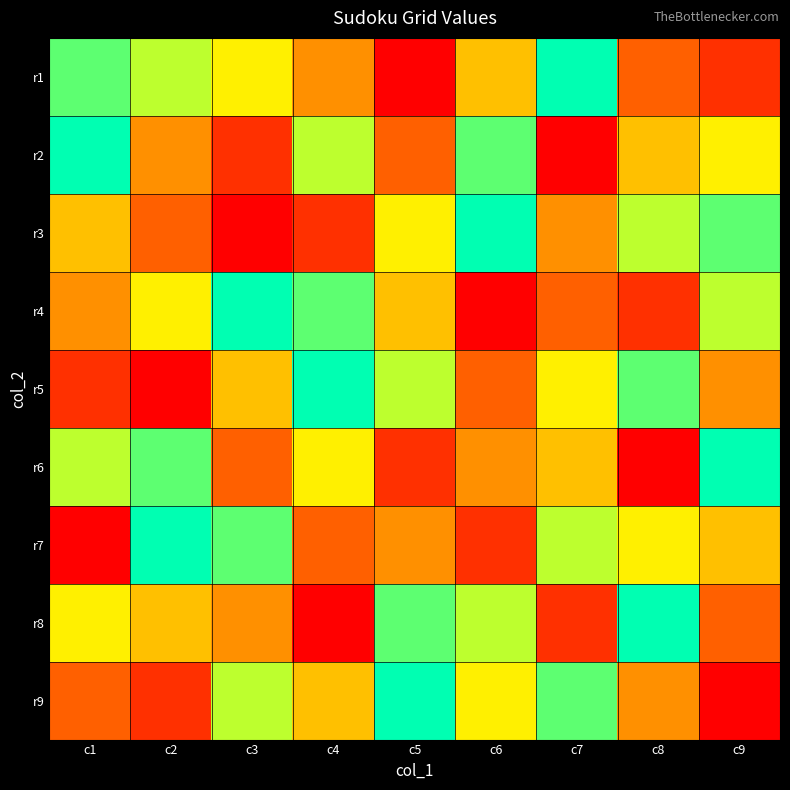

Reading left to right, what are all the values shown in this chart?

r1: c1=8	c2=7	c3=6	c4=4	c5=1	c6=5	c7=9	c8=3	c9=2
r2: c1=9	c2=4	c3=2	c4=7	c5=3	c6=8	c7=1	c8=5	c9=6
r3: c1=5	c2=3	c3=1	c4=2	c5=6	c6=9	c7=4	c8=7	c9=8
r4: c1=4	c2=6	c3=9	c4=8	c5=5	c6=1	c7=3	c8=2	c9=7
r5: c1=2	c2=1	c3=5	c4=9	c5=7	c6=3	c7=6	c8=8	c9=4
r6: c1=7	c2=8	c3=3	c4=6	c5=2	c6=4	c7=5	c8=1	c9=9
r7: c1=1	c2=9	c3=8	c4=3	c5=4	c6=2	c7=7	c8=6	c9=5
r8: c1=6	c2=5	c3=4	c4=1	c5=8	c6=7	c7=2	c8=9	c9=3
r9: c1=3	c2=2	c3=7	c4=5	c5=9	c6=6	c7=8	c8=4	c9=1